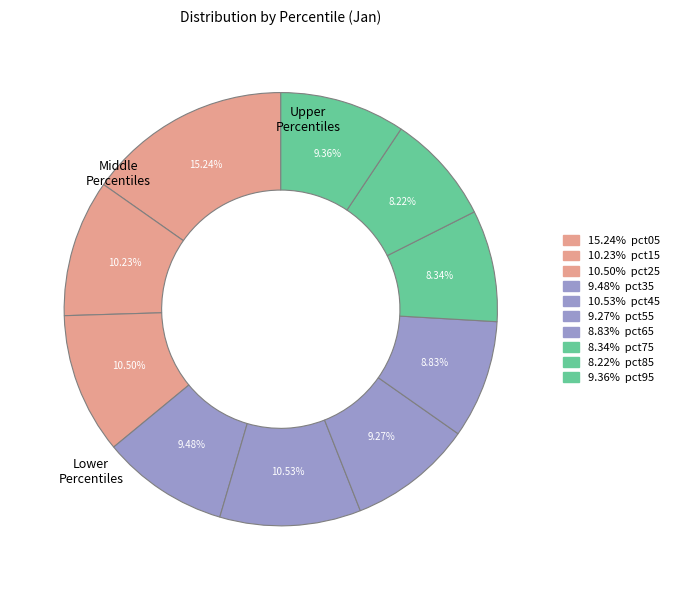

Is there any slice that represents more than half of the pie?

No